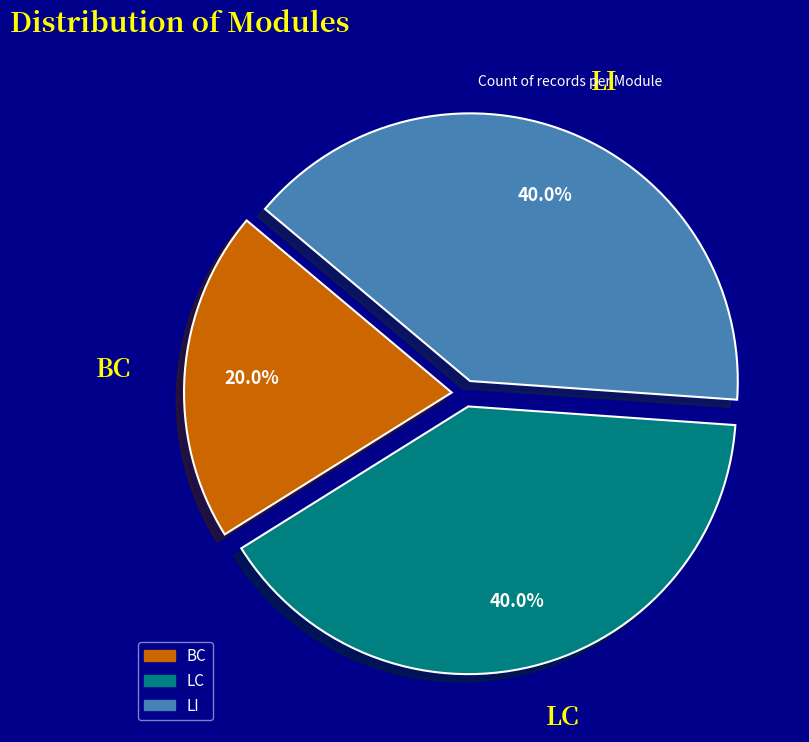

To the nearest percent, what percentage of the pie is BC?

20%